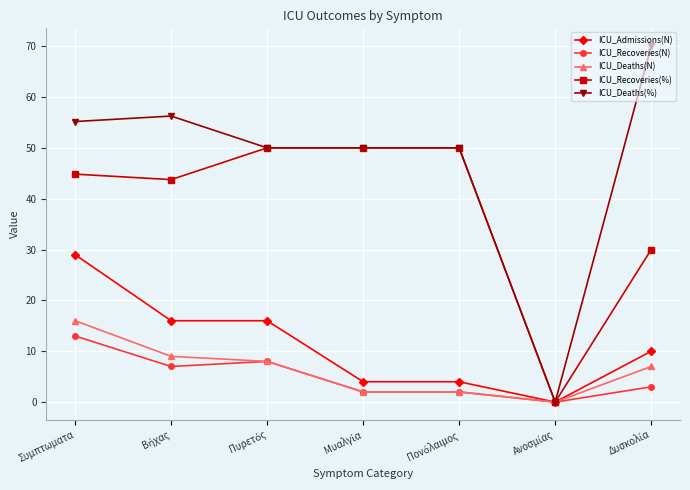

Which series has the largest total across all categories?

ICU_Deaths(%)